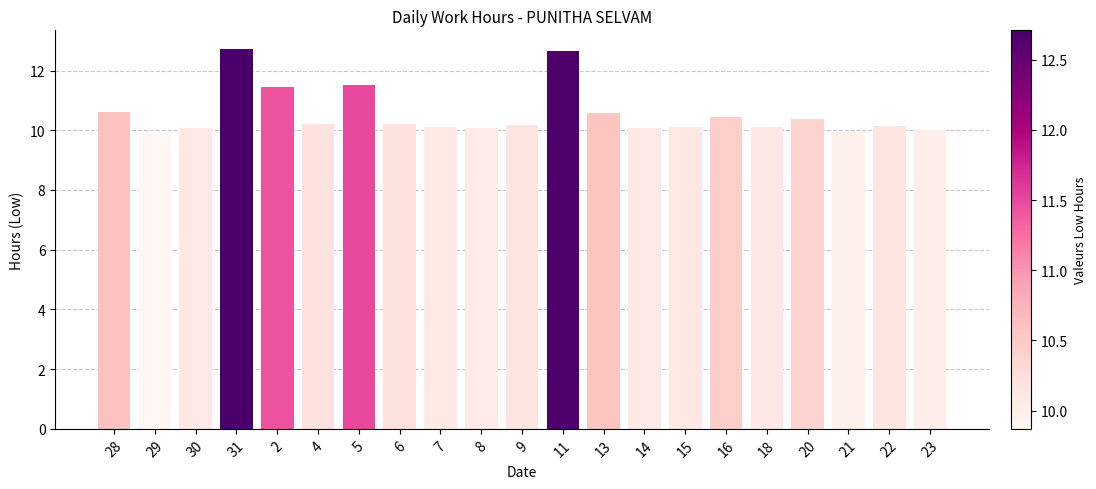

What is the difference between the values at 9 and 15?

0.1